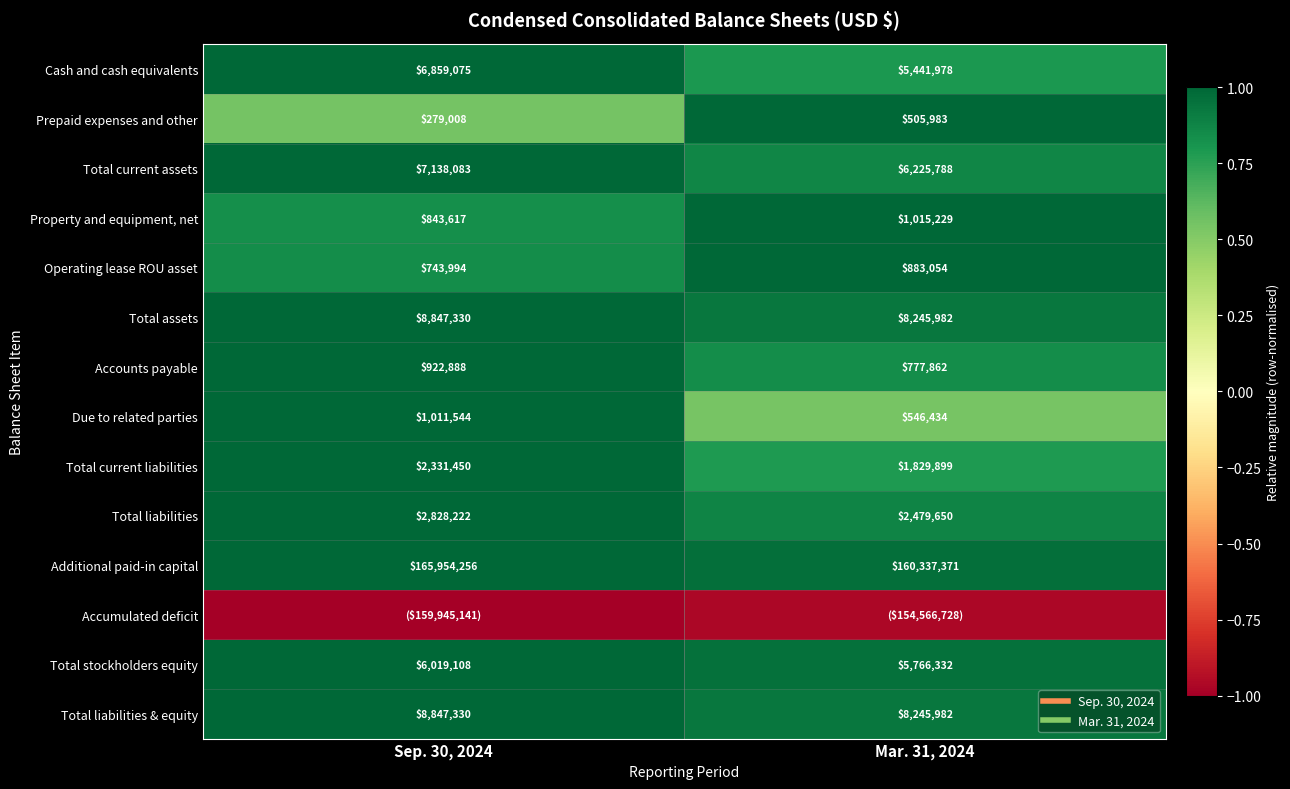

Which category has the highest value in the Property and equipment, net series?

Mar. 31, 2024